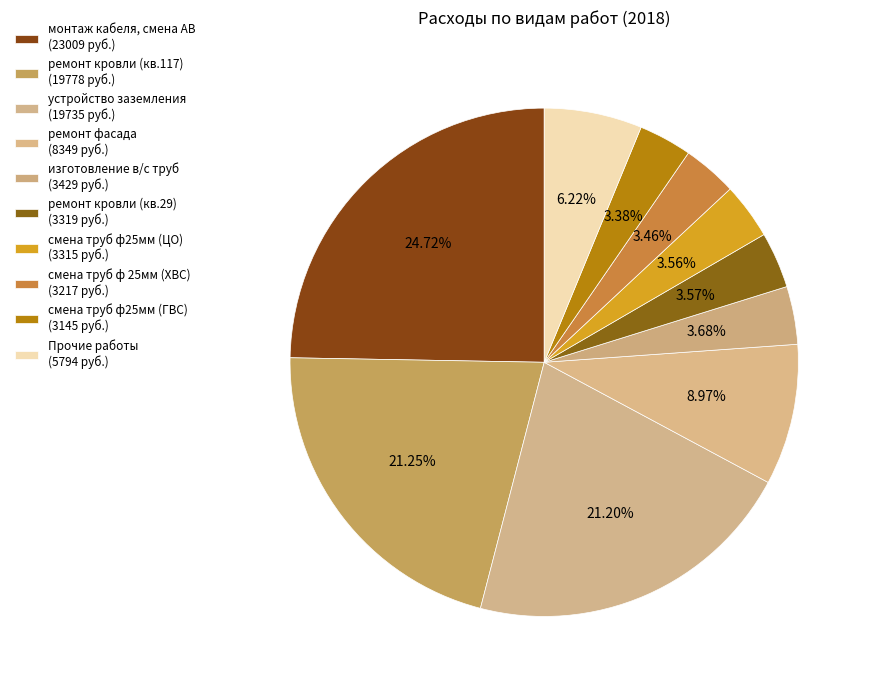

Count the number of slices in the pie.

10